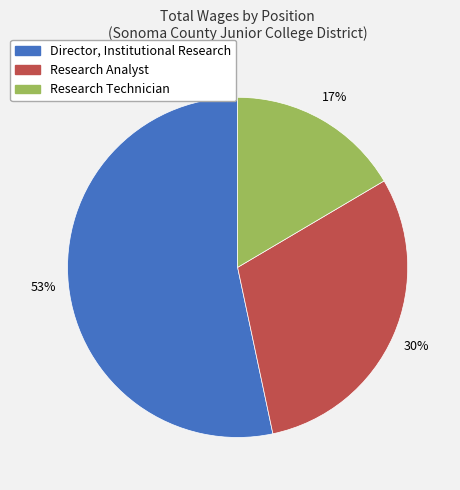

To the nearest percent, what is the combined percentage of Research Technician and Director, Institutional Research?

70%